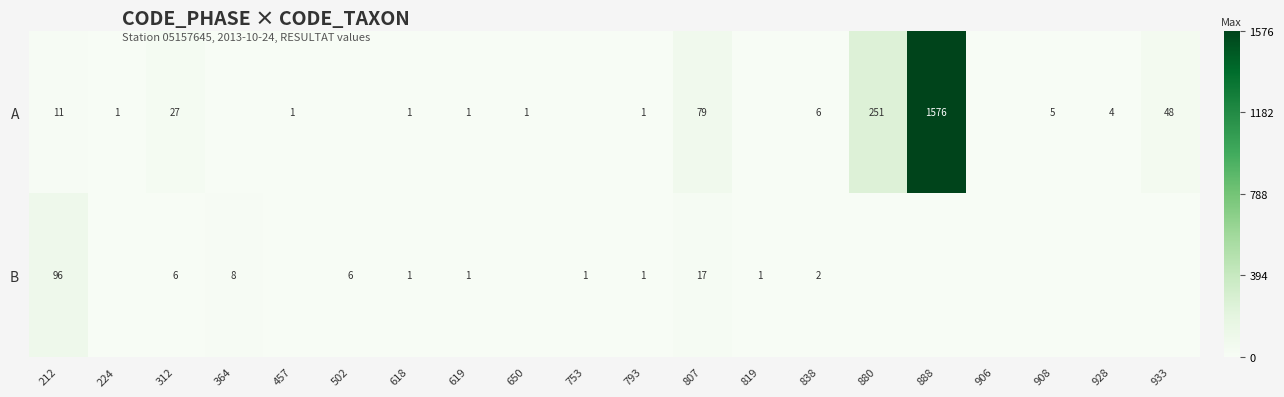

Is the value of B at 807 greater than the value of A at 888?

No